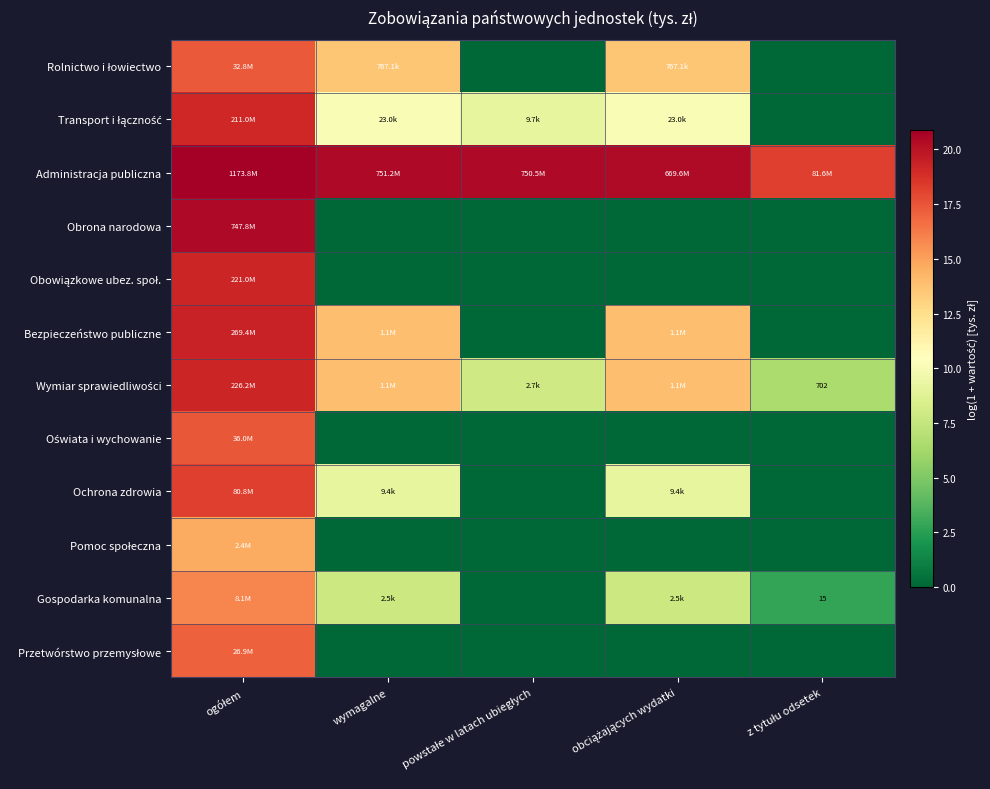

How many distinct data groups are displayed?

12